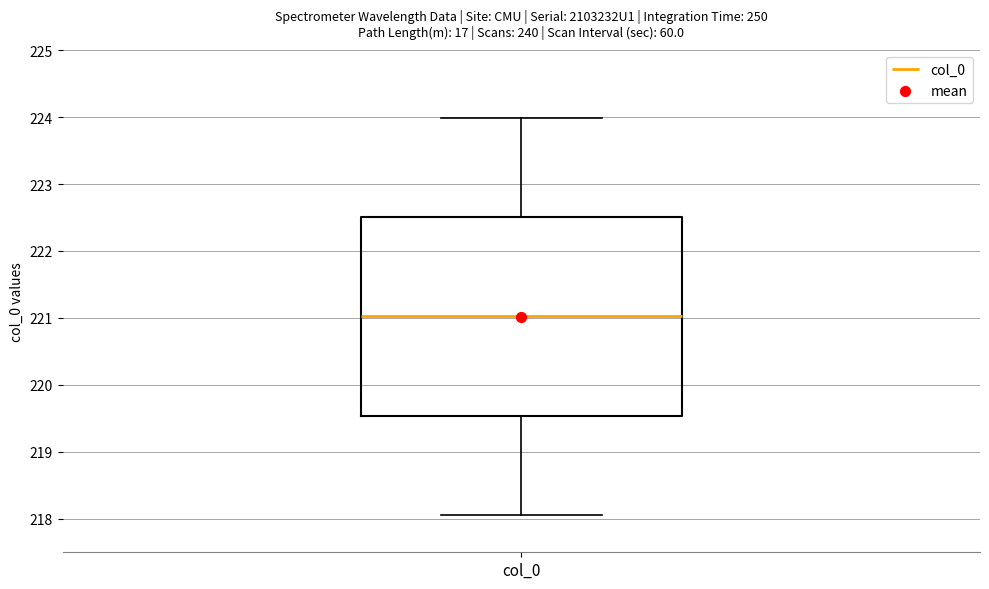

Where is the upper edge of the box for col_0 on the y-axis? The values are not printed on the chart, so give them approximately, as read against the axis.

222.5